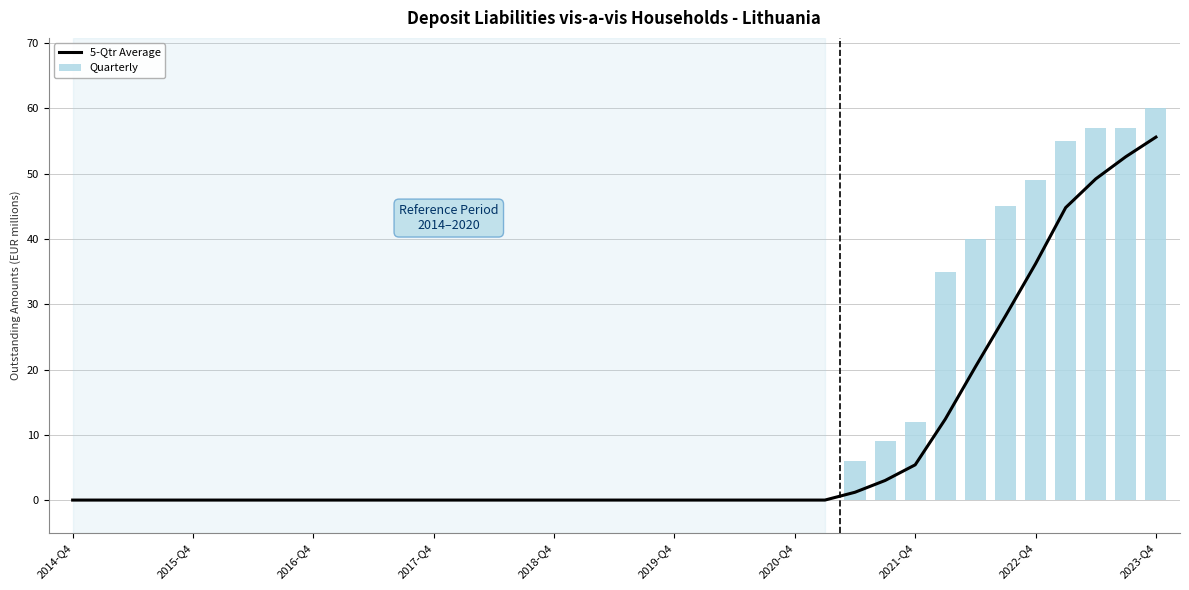

What is the sum of all Quarterly values?

425